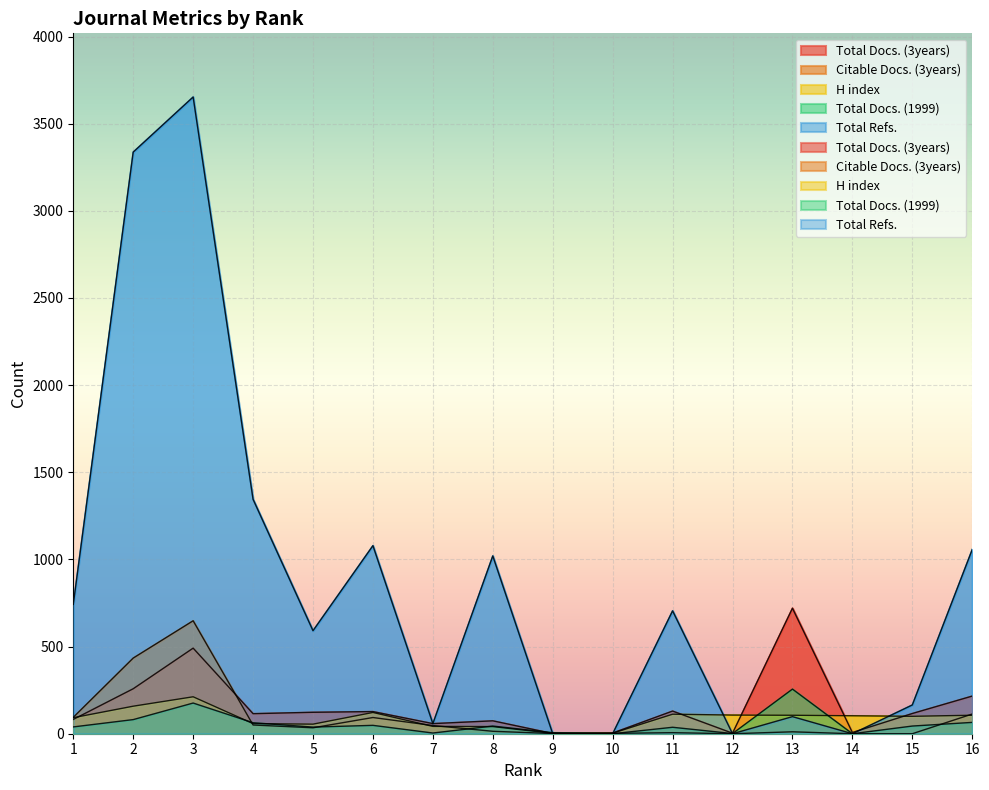

What is the greatest value displayed?

3653